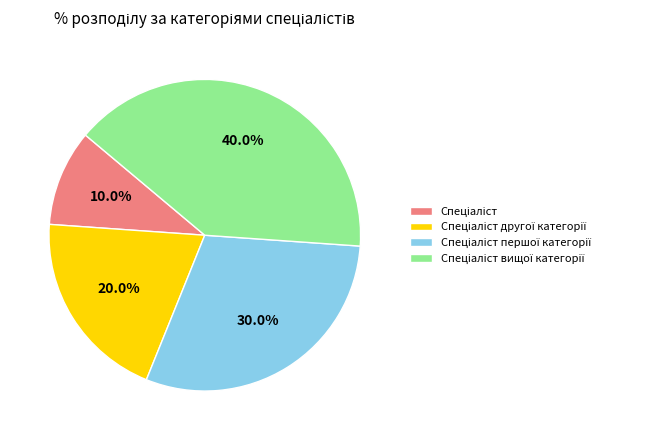

Count the number of slices in the pie.

4